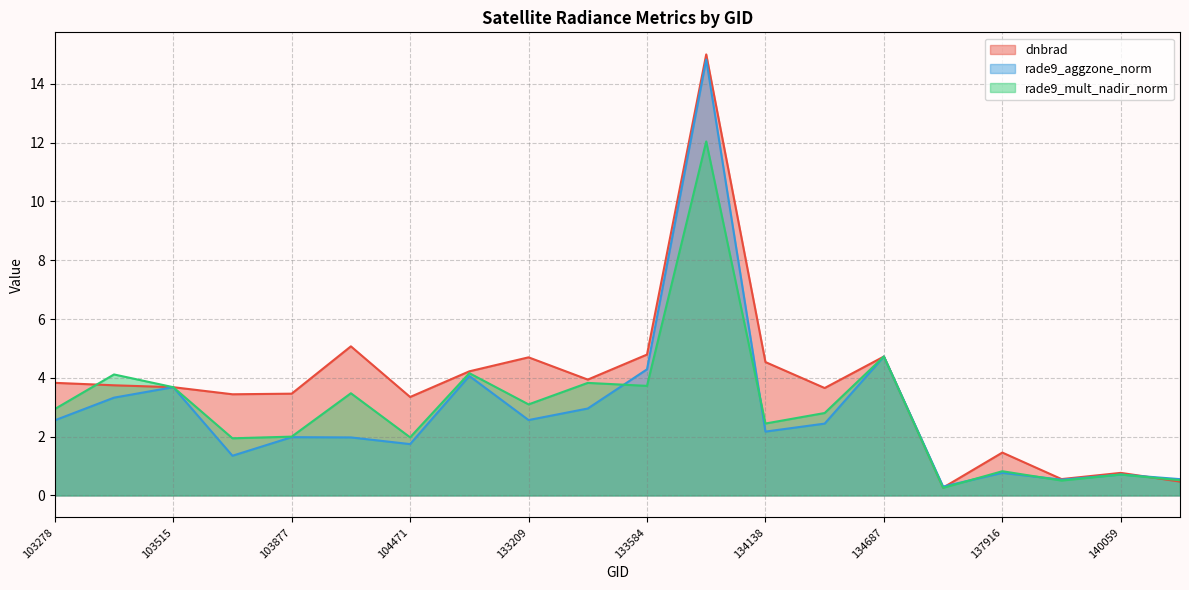

True or false: dnbrad has more than 0 interior local peaks.

True